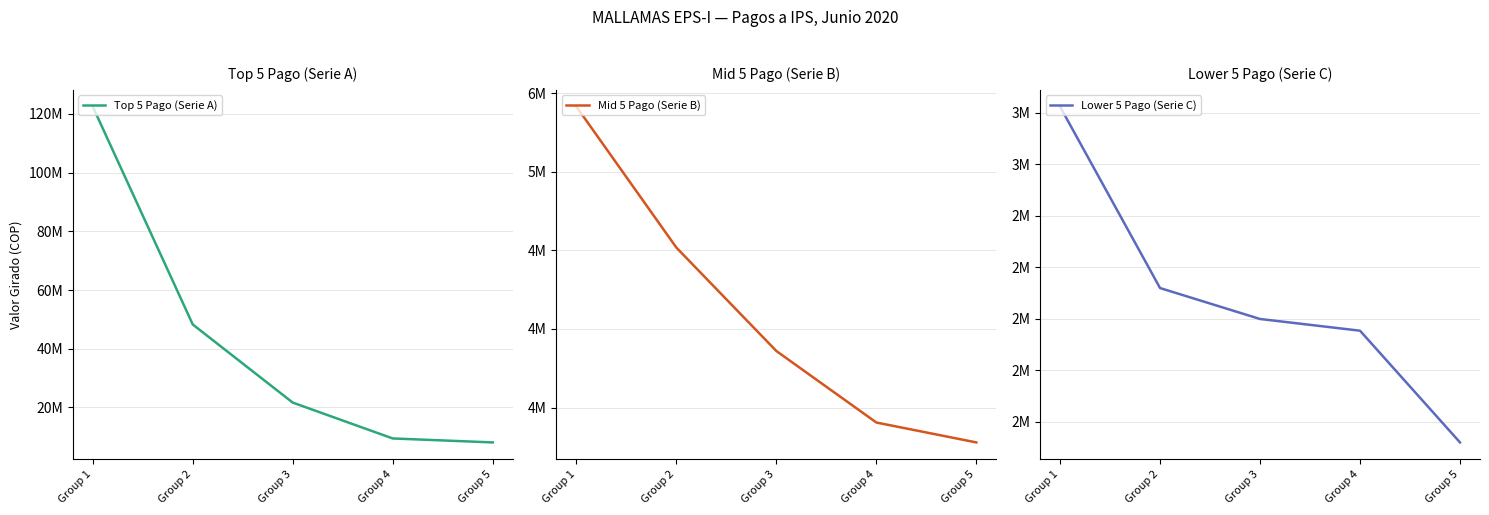

Is this an area chart (filled region under the line)?

No